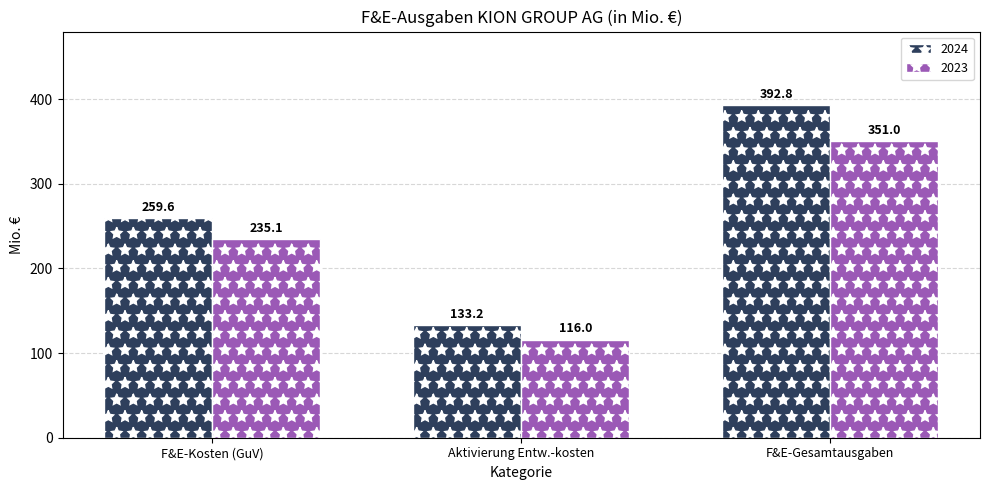

Which series has the widest spread of values?

2024